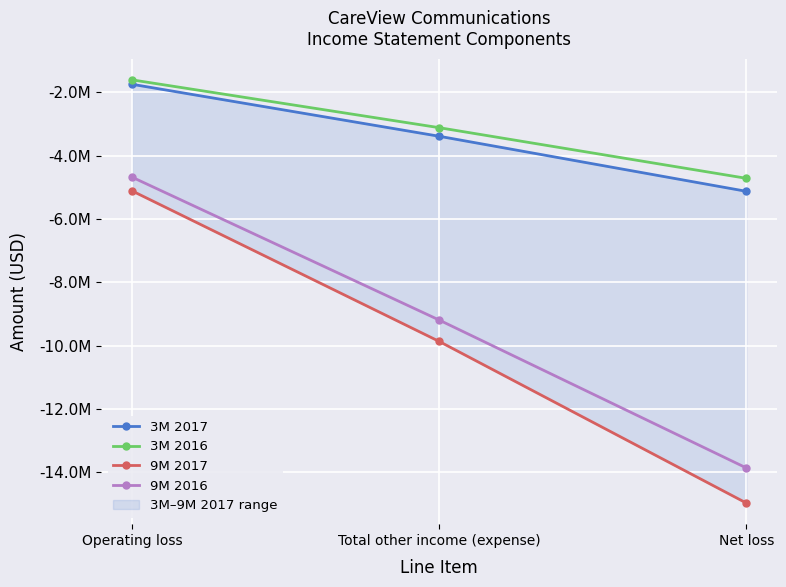

What is the total value across all series at Net loss?

-38681859